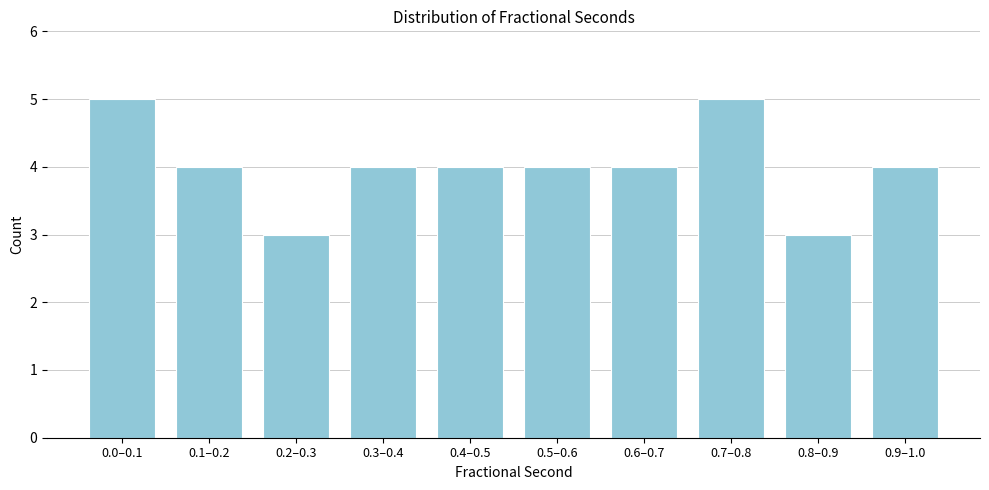

Reading left to right, extract all data points from this chart.

5	4	3	4	4	4	4	5	3	4